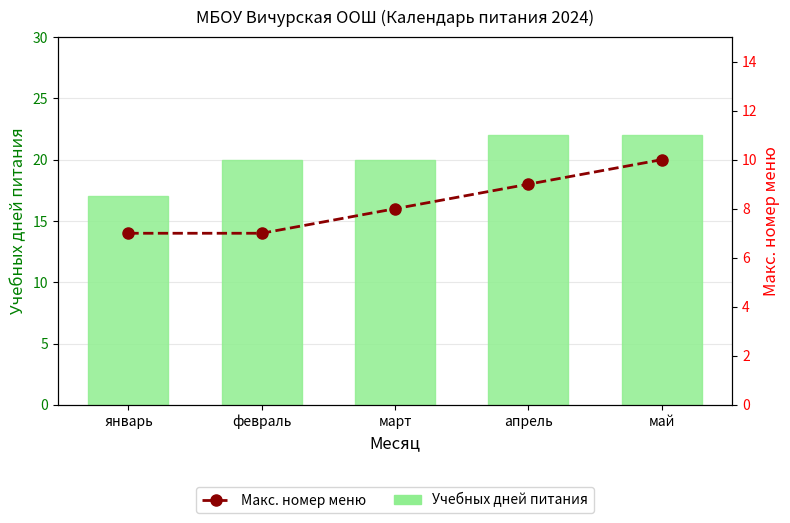

Reading left to right, what are all the values shown in this chart?

Учебных дней питания: 17	20	20	22	22
Макс. номер меню: 7	7	8	9	10